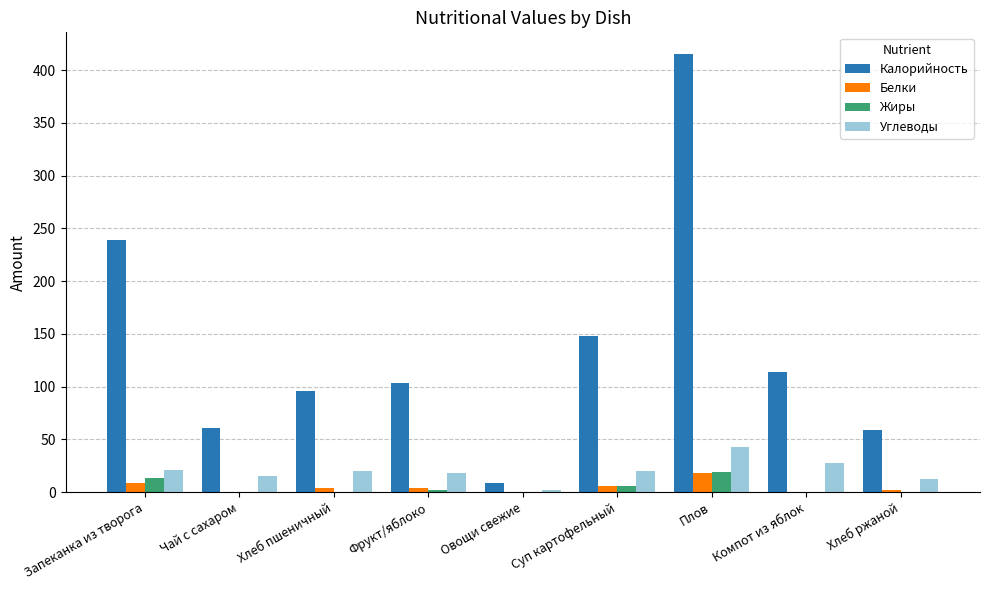

Between Суп картофельный and Компот из яблок, which series saw the biggest shift?

Калорийность